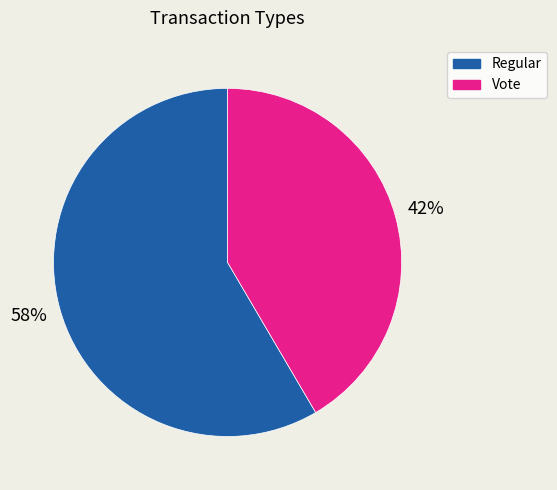

How many slices are in this pie chart?

2